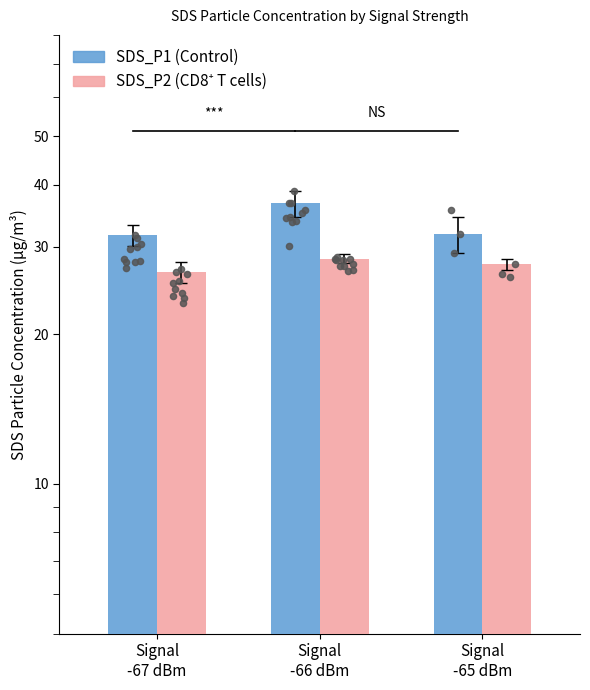

Which series contains the lowest Y value?

SDS_P2 (CD8+ T cells)